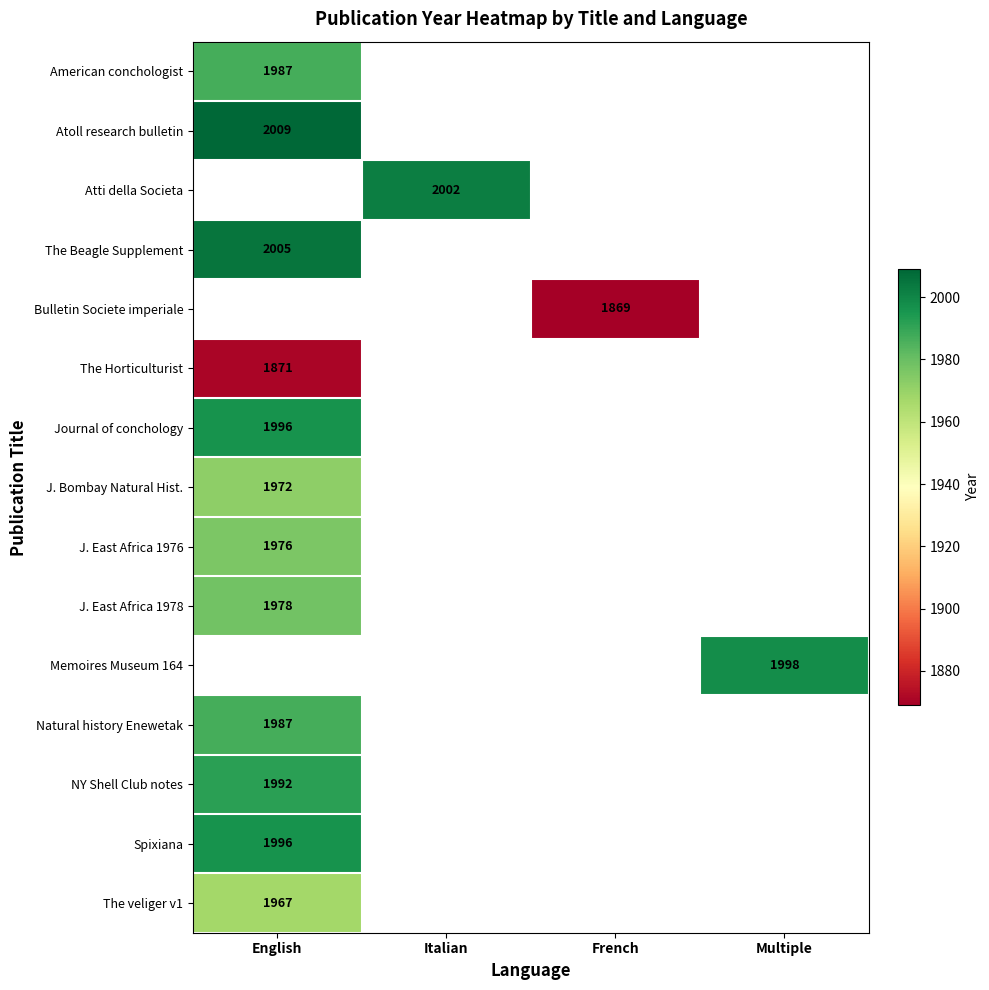

Is the value of The veliger v1 at English greater than the value of Natural history Enewetak at Multiple?

No